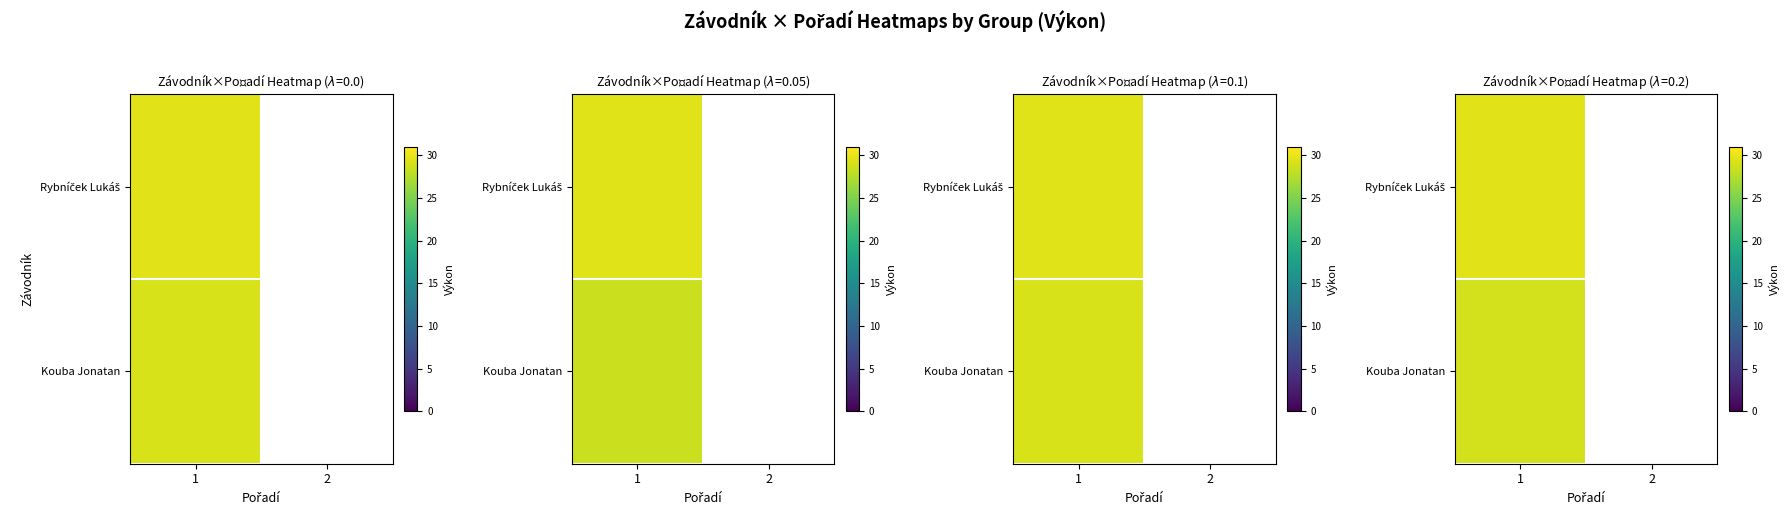

What is the approximate value of row_1 at 1?

28.8